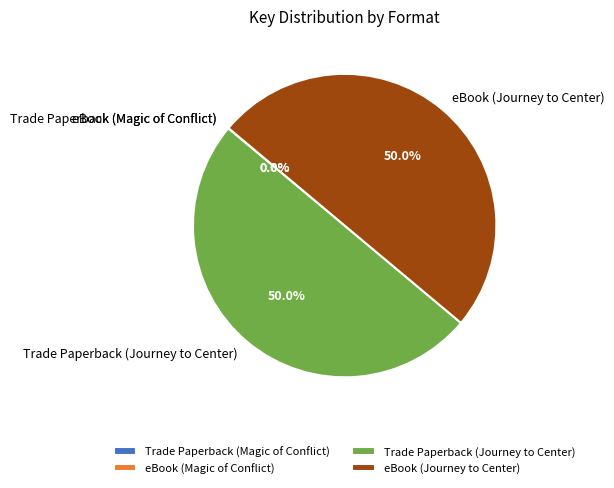

How many segments does this pie chart have?

4